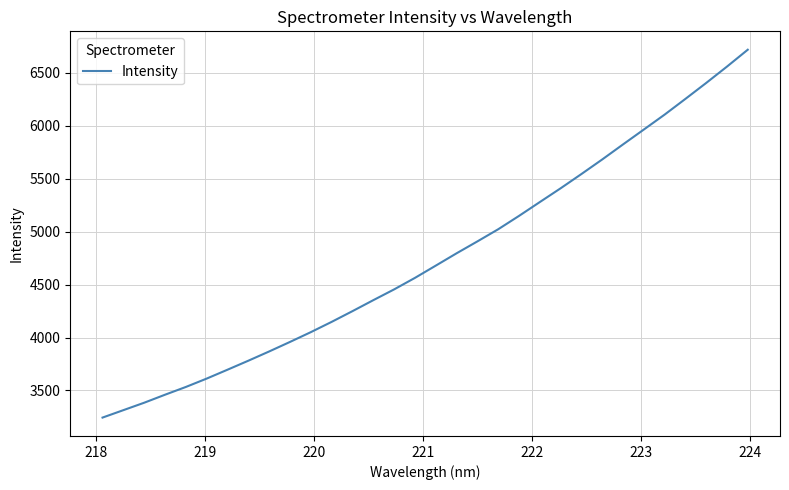

What is the minimum value shown in the chart?

3243.9